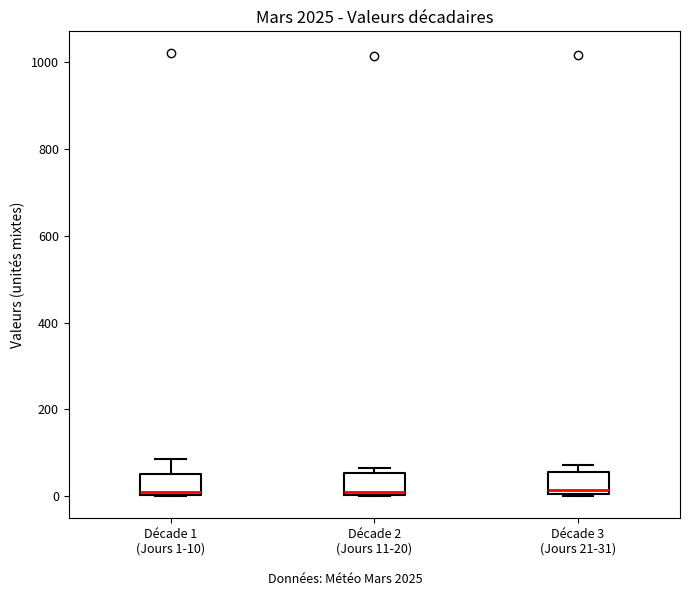

Reading left to right, transcribe this box plot: for each box, give where its median line is, the range the box spans, and where its two whiskers end, as read against the y-axis. The values are not printed on the chart, so give them approximately, as read against the axis.

Décade 1 (Jours 1-10): median 20, box 0 to 60, whiskers 0 to 80
Décade 2 (Jours 11-20): median 0, box 0 to 60, whiskers 0 to 60 (just above the box's upper edge)
Décade 3 (Jours 21-31): median 20, box 0 to 60, whiskers 0 to 80